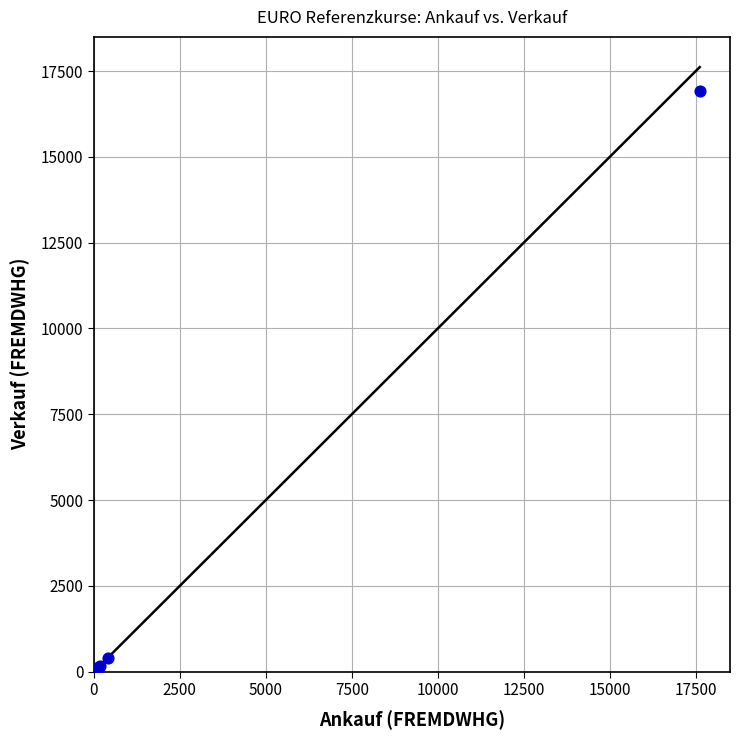

What Y value in the scatter plot is closest to 8462?

390.3